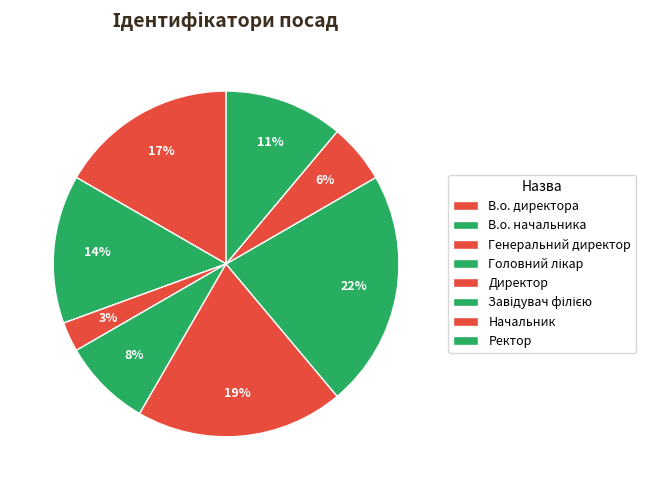

Is Директор the majority of the pie?

No